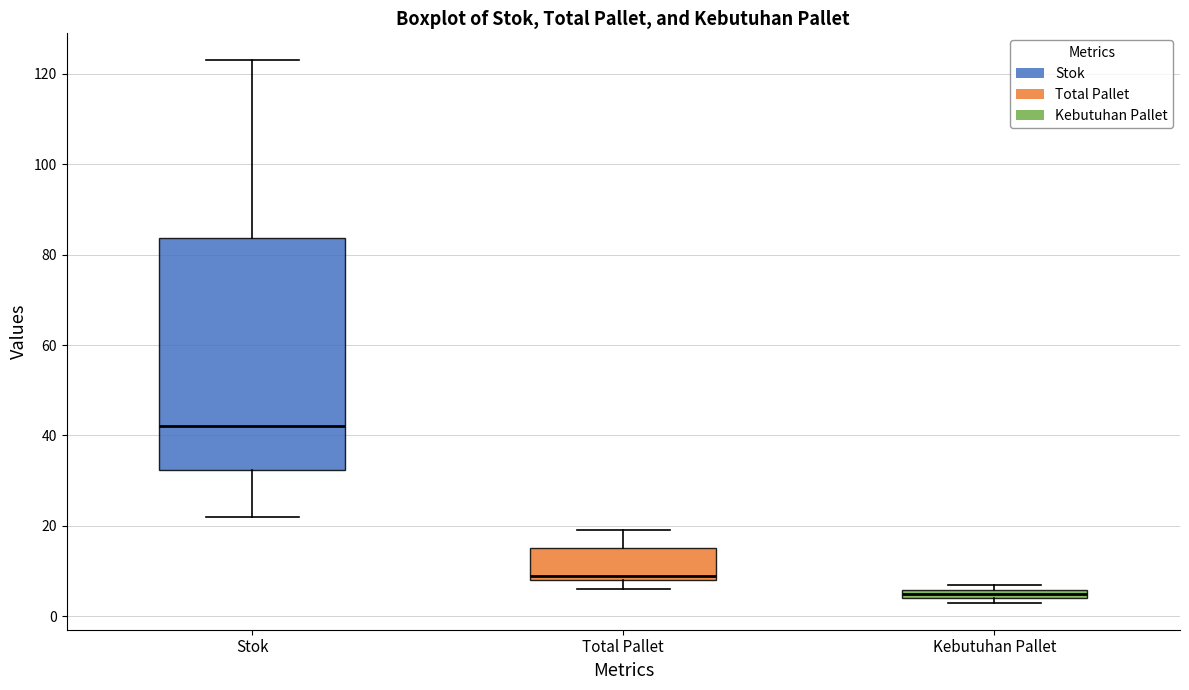

Which box has the lowest median line?

Kebutuhan Pallet